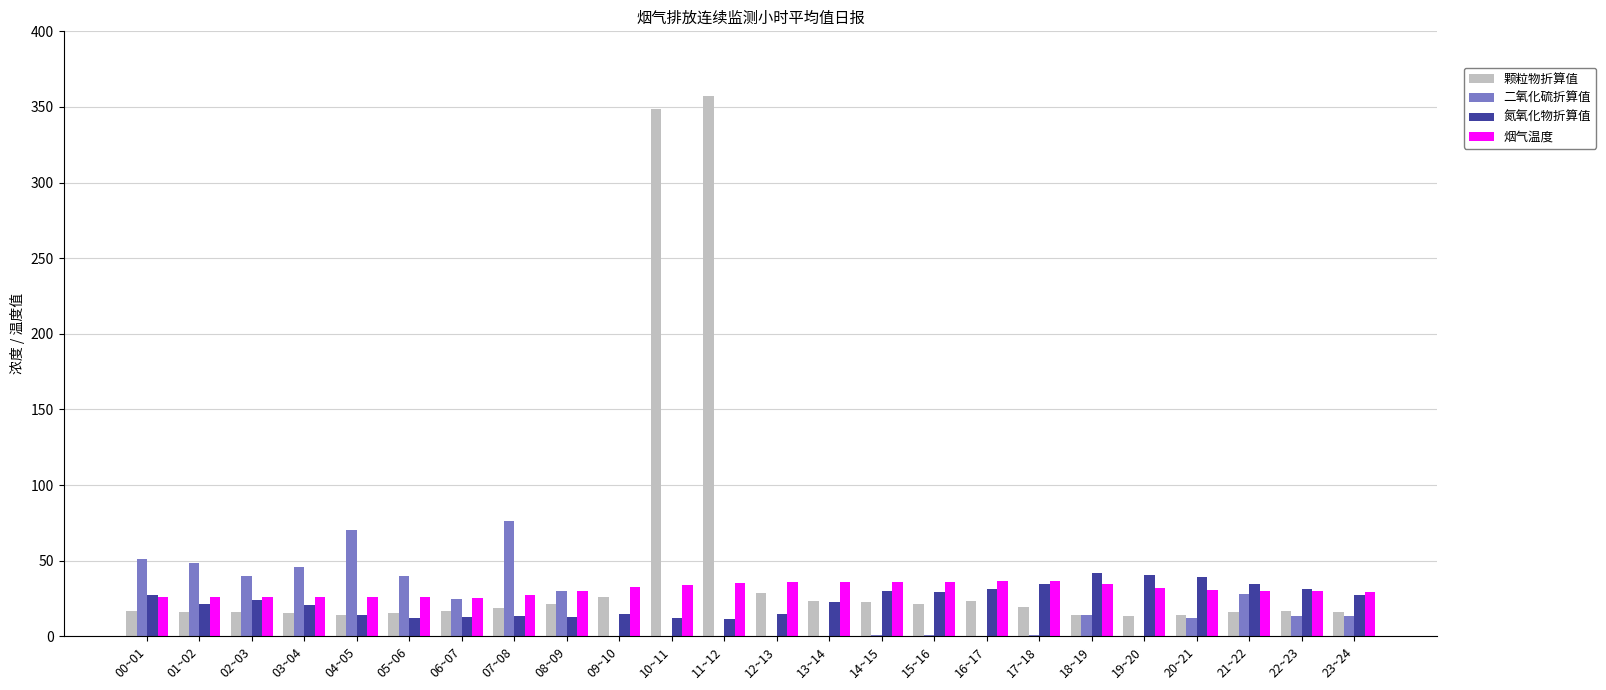

Is the value of 烟气温度 at 07~08 greater than the value of 二氧化硫折算值 at 15~16?

Yes